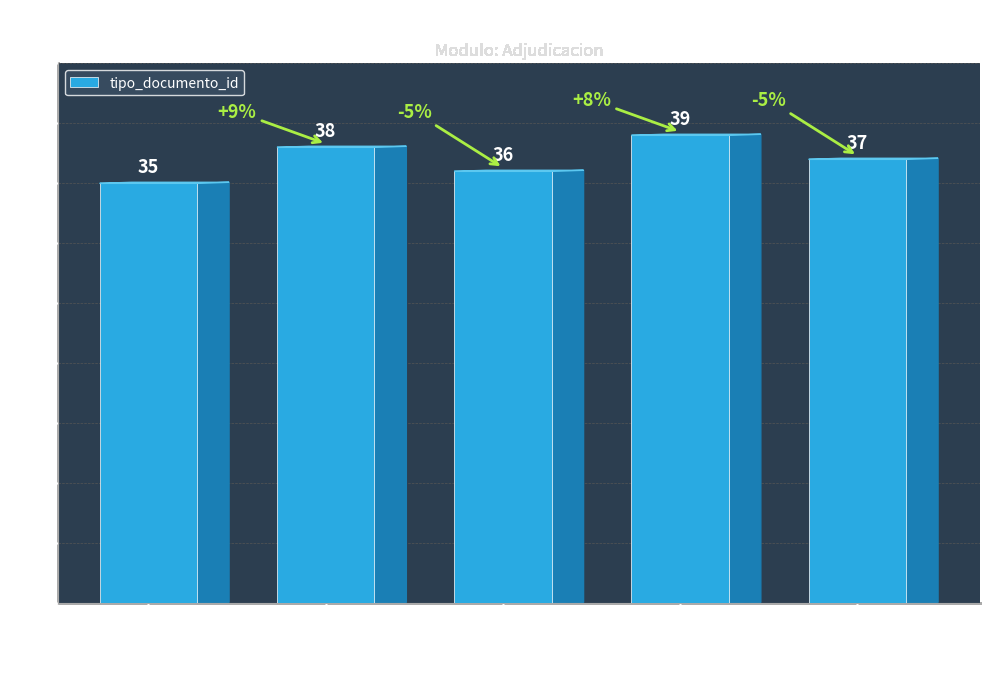

List the labels in order of value, smallest first.

Acta de Apertura, Informe de Evaluacion, Resolucion de Adjudicacion, Cuadro Comparativo, Notificacion al Oferente